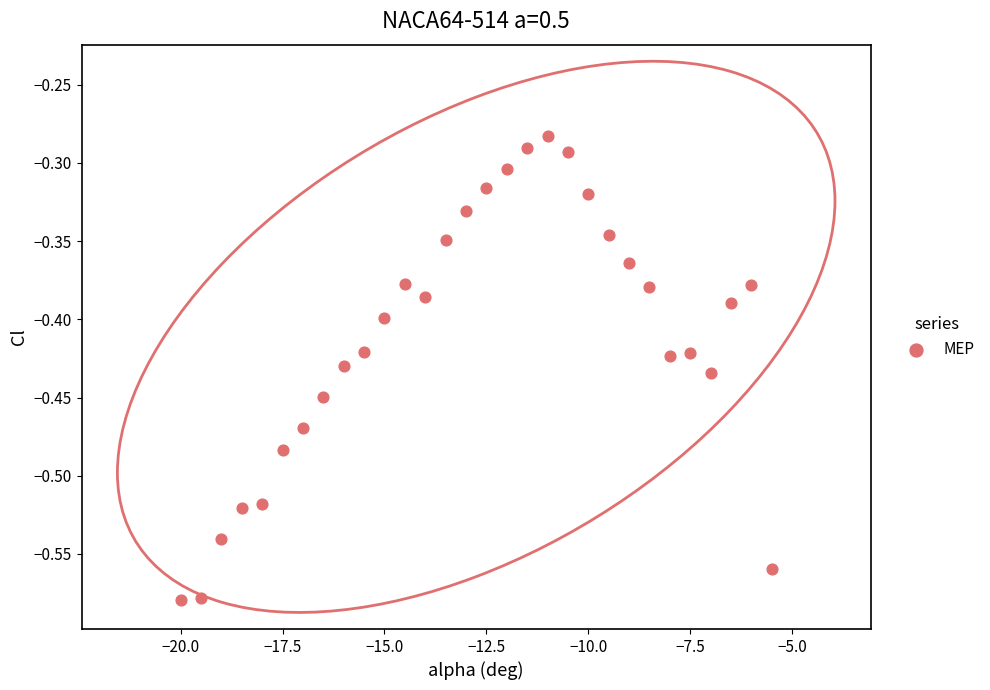

What is the range of X values (max minus min)?

14.5